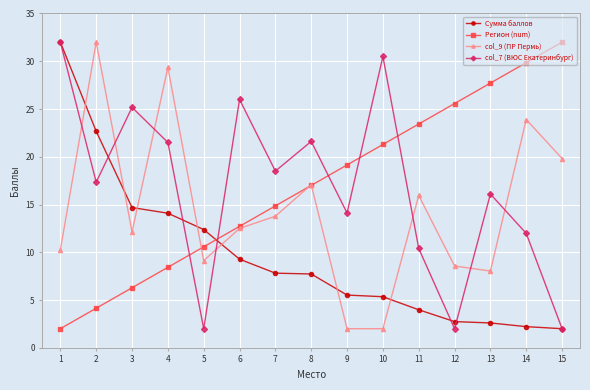

What is the total value across all series at 6?

60.5